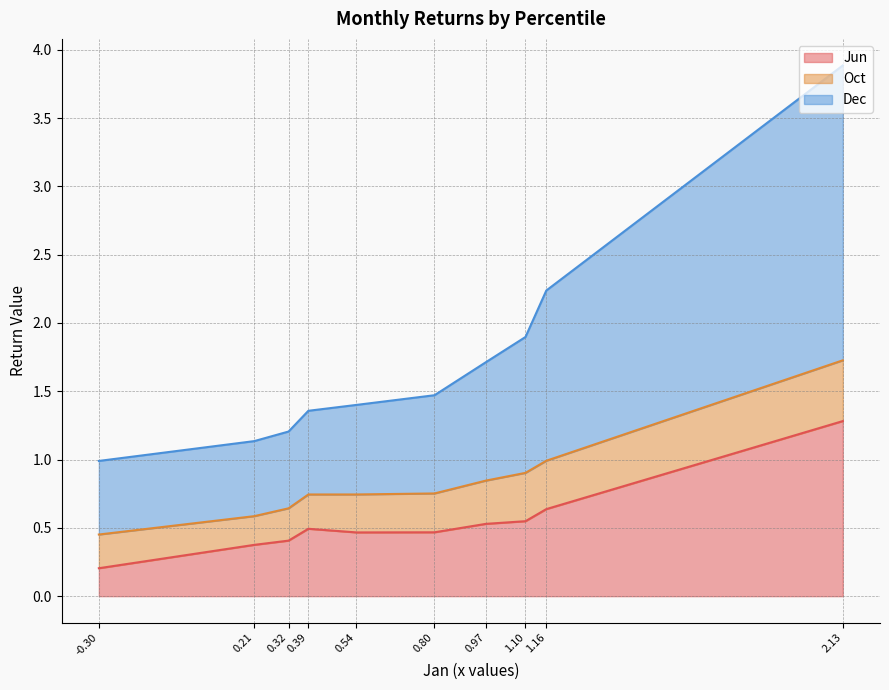

The Jun series shows 0.7 at 0.80. True or false?

False